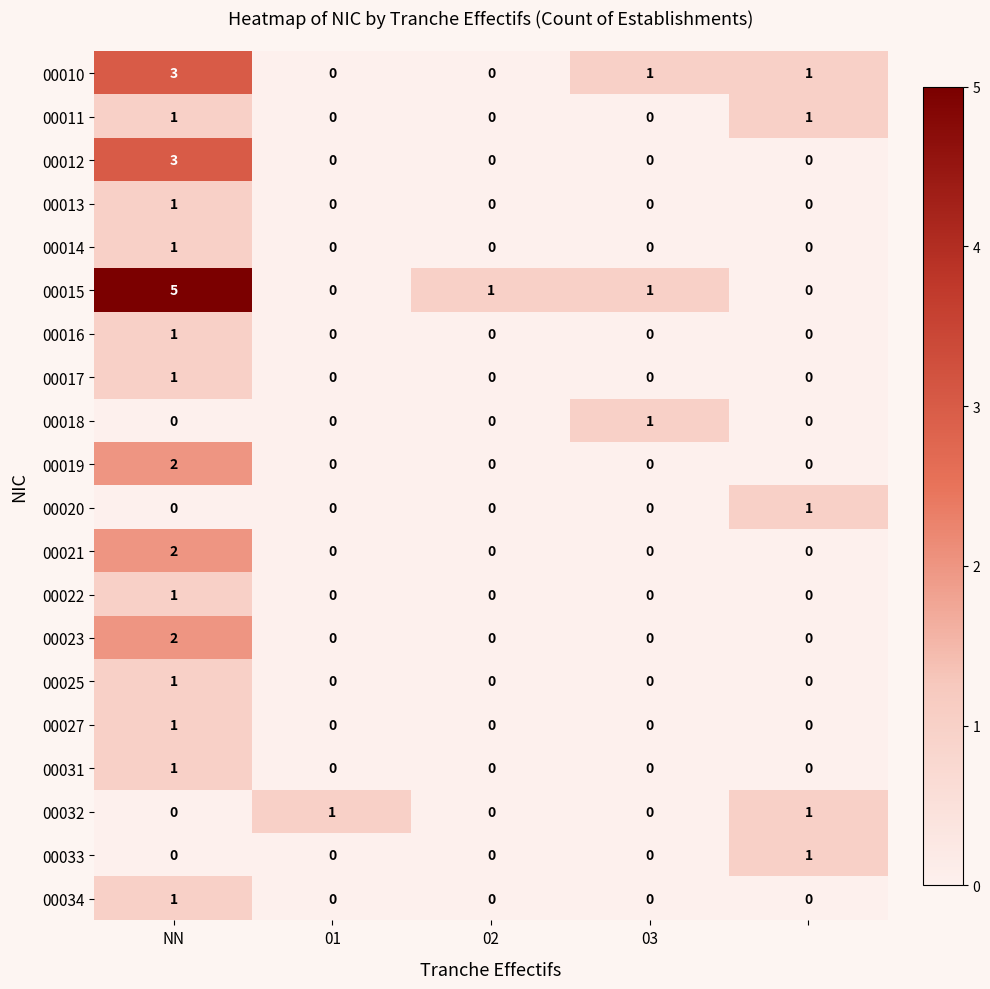

Which series has the largest total across all categories?

00015